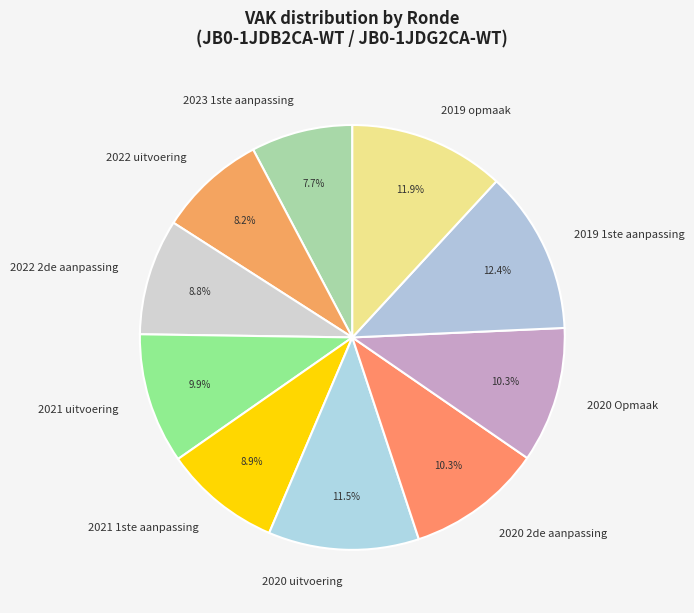

Does any single category account for the majority?

No